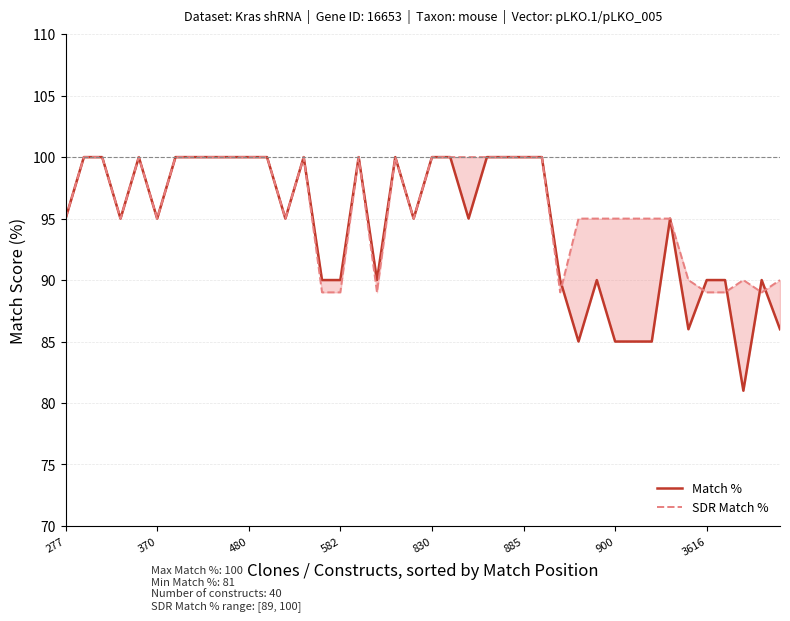

Is the value of Match % at 36 greater than the value of SDR Match % at 16?

No